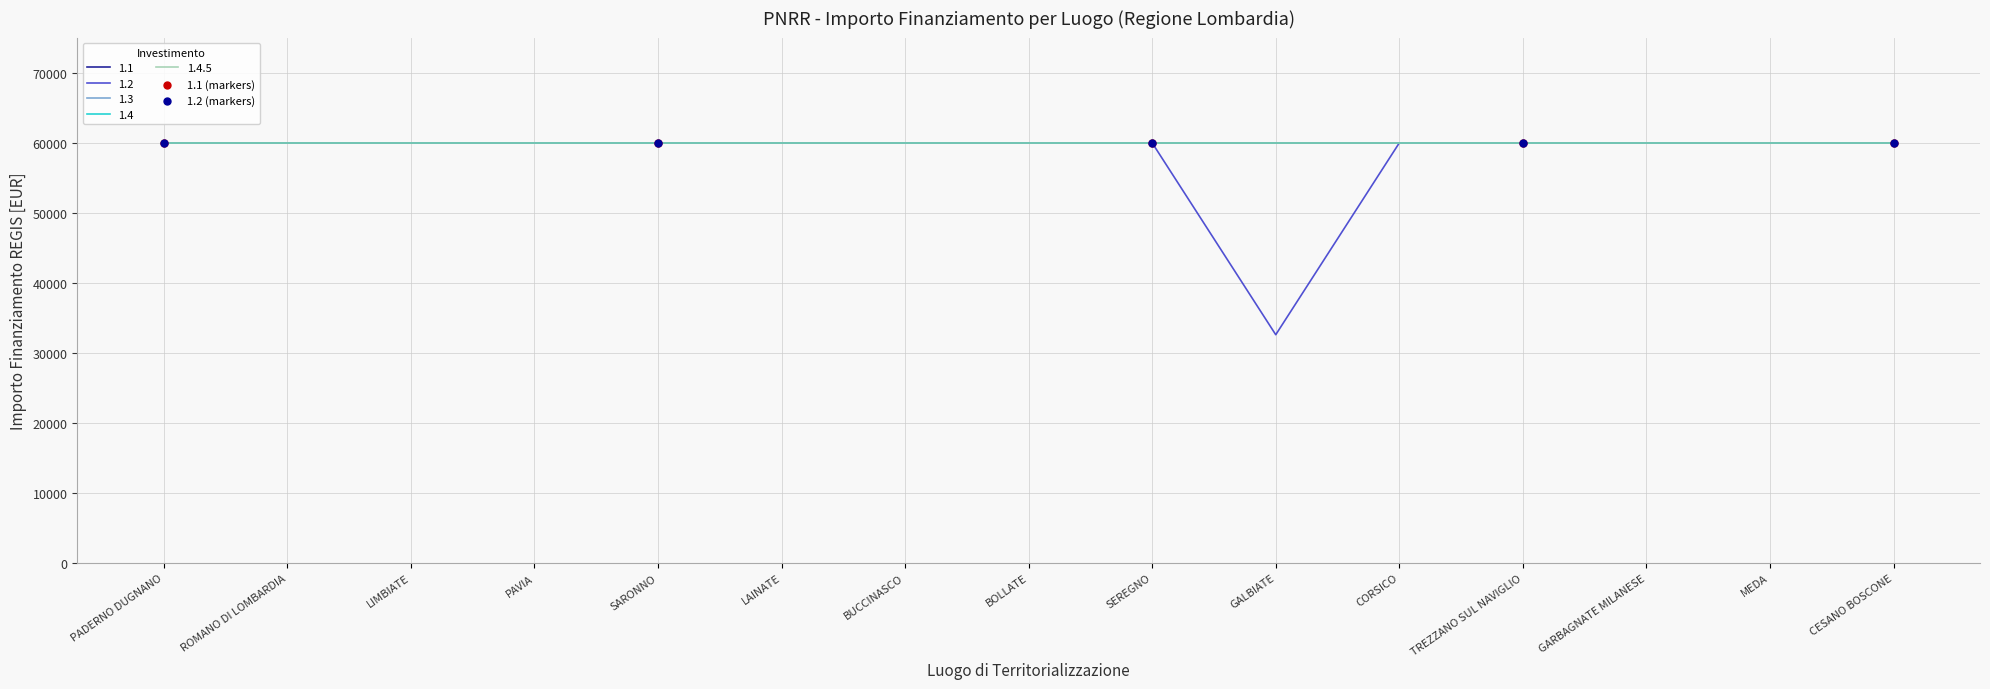

Does the chart have visible grid lines?

Yes